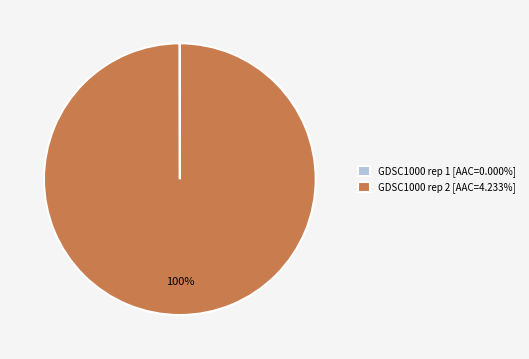

Does GDSC1000 rep 2 [AAC=4.233%] represent more than half of the total?

Yes